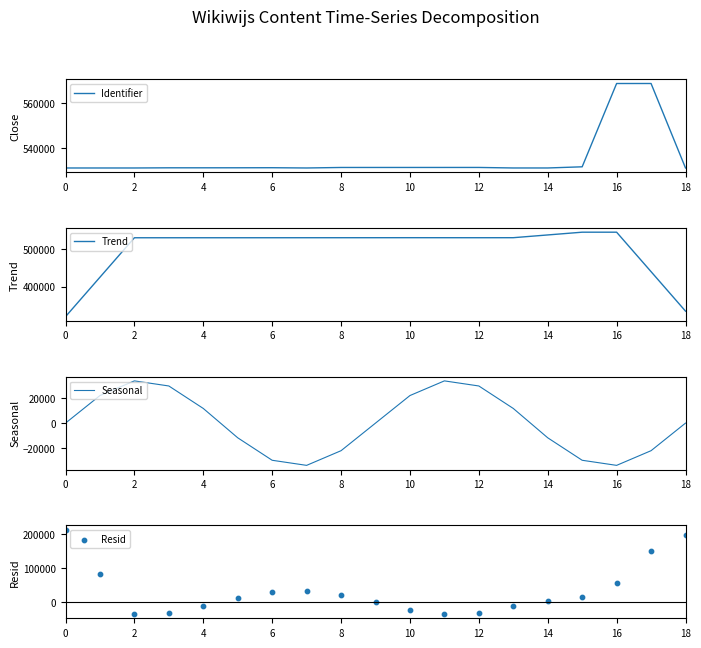

What are all the series names shown in the legend?

Identifier, Trend, Seasonal, Resid